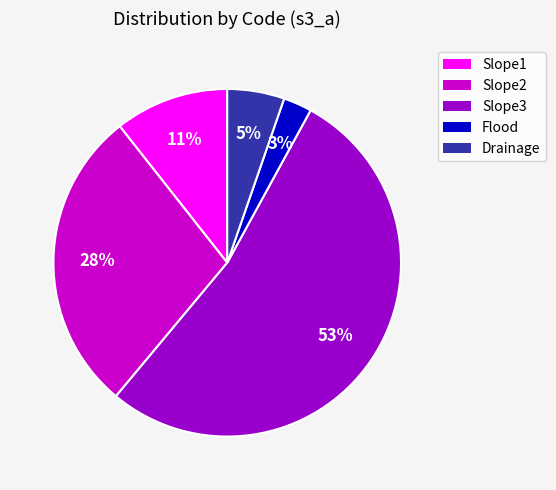

Is there any slice that represents more than half of the pie?

Yes